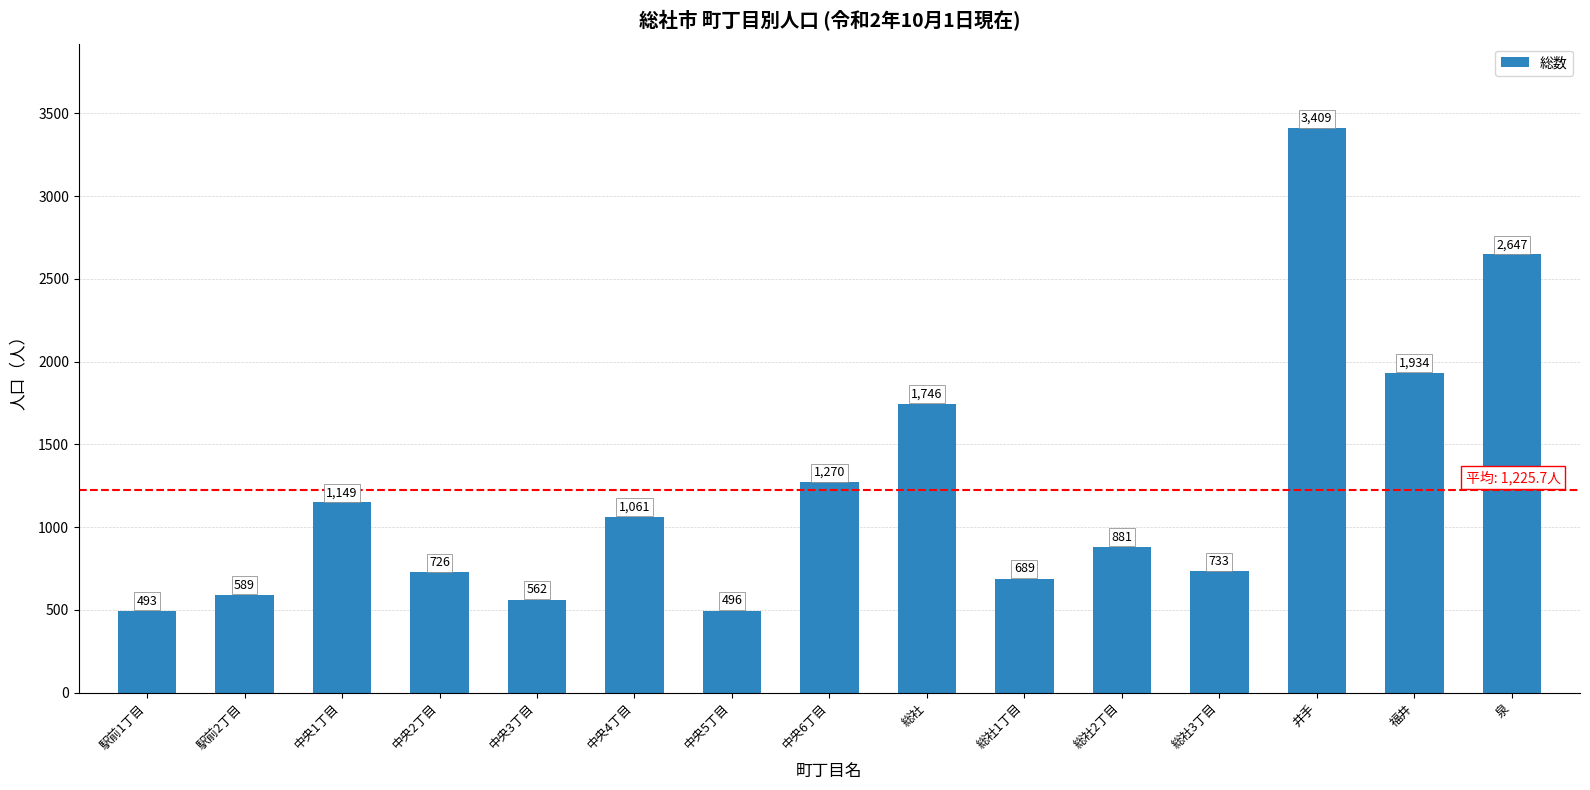

True or false: the data shows 881 at 総社2丁目.

True